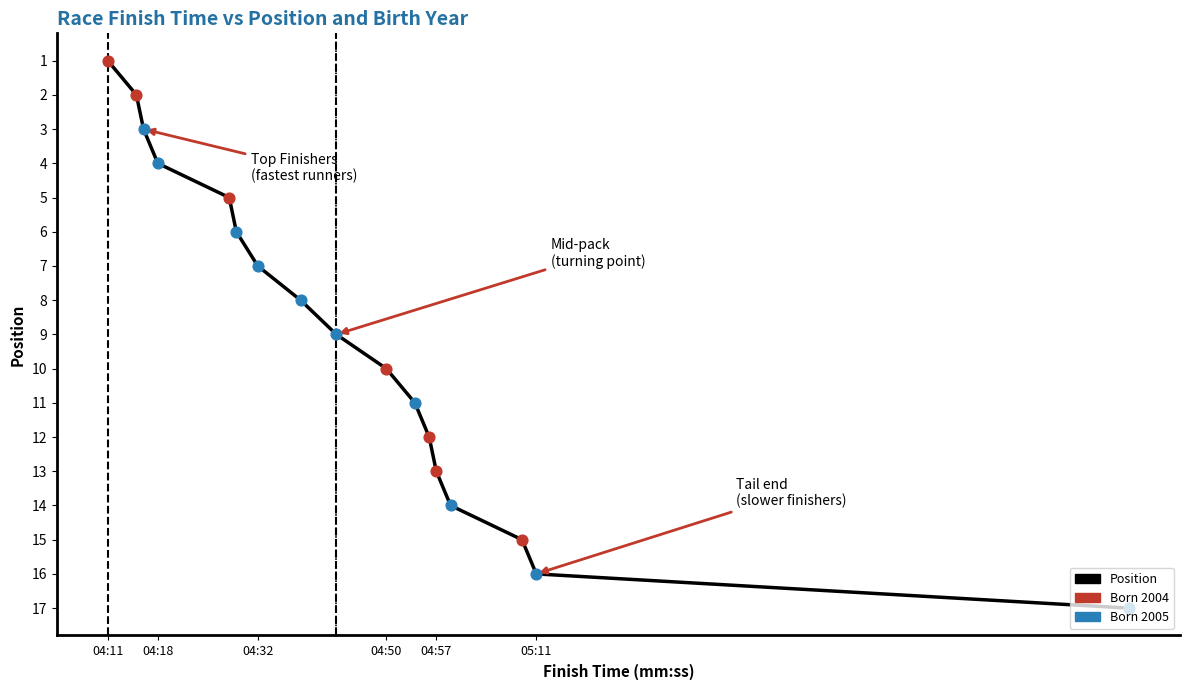

What is the difference between the maximum and minimum values?

16